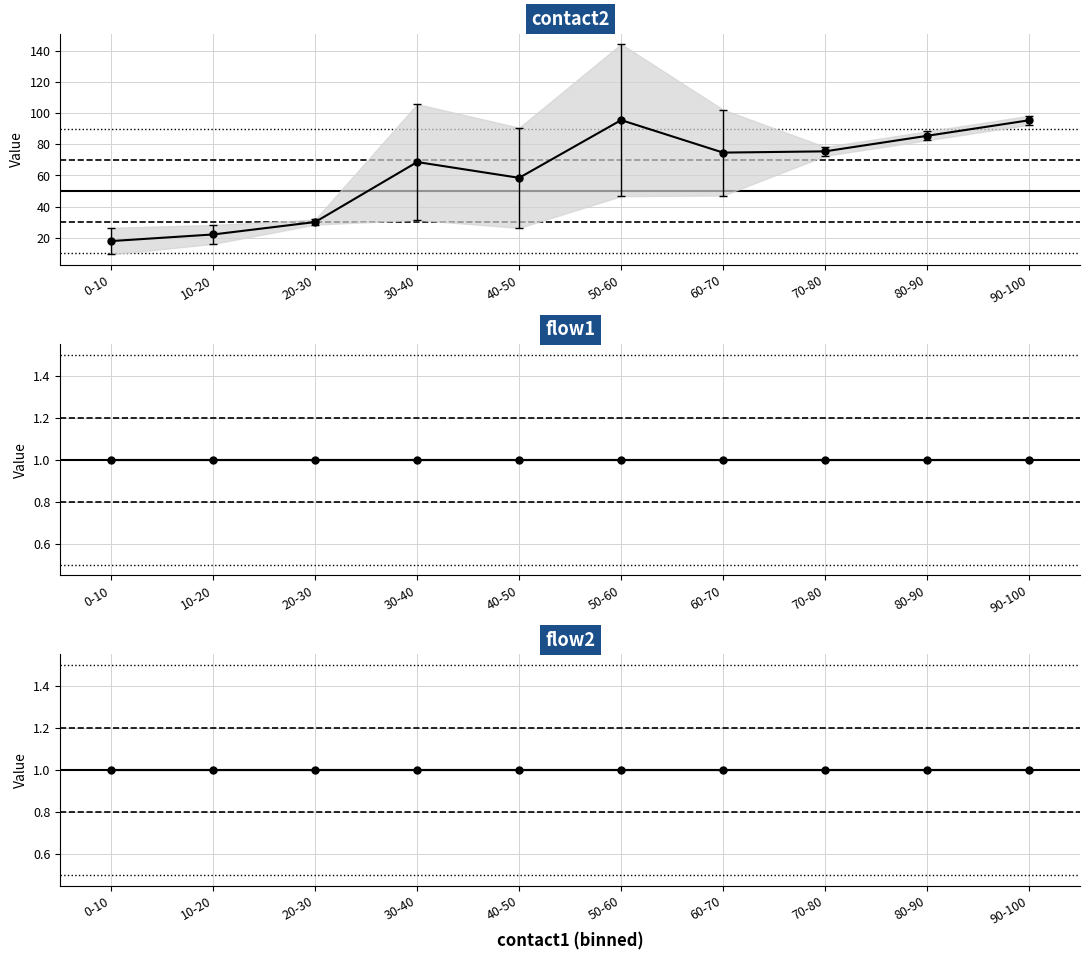

What is the spread (max minus min) of values at 60-70?

73.7